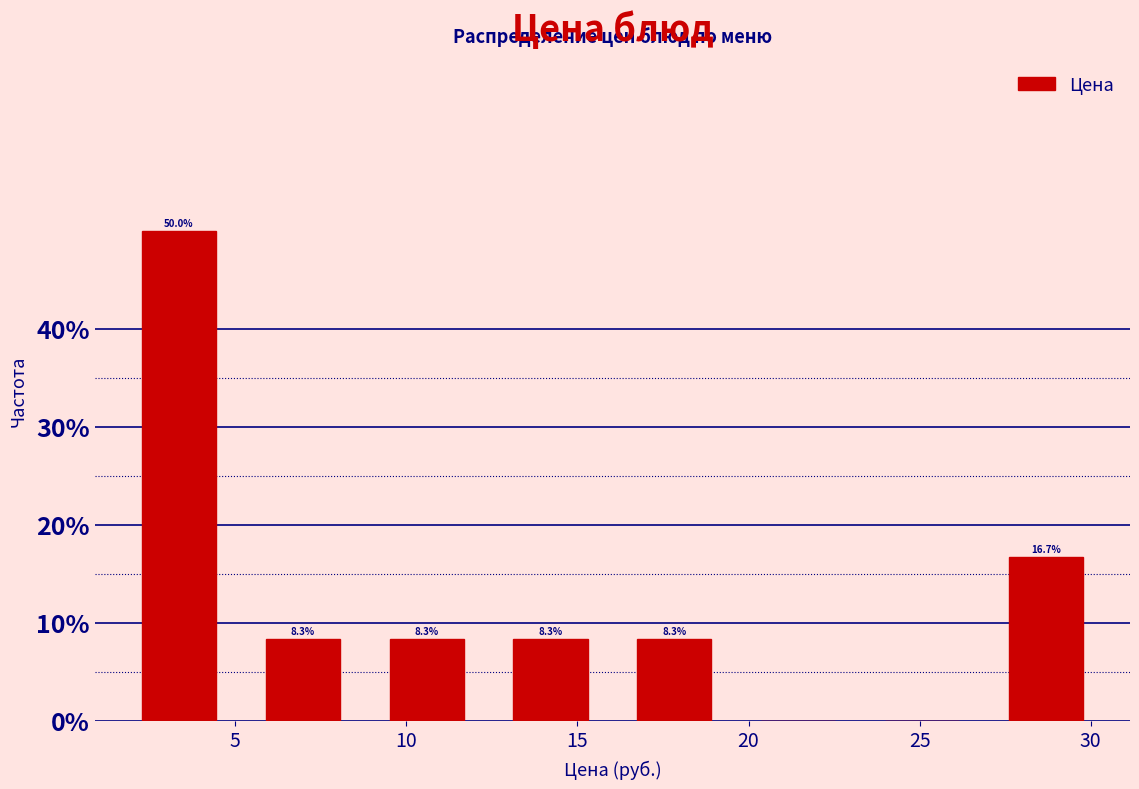

Over which range of the x-axis is the bar tallest?

2.5 to 6.0